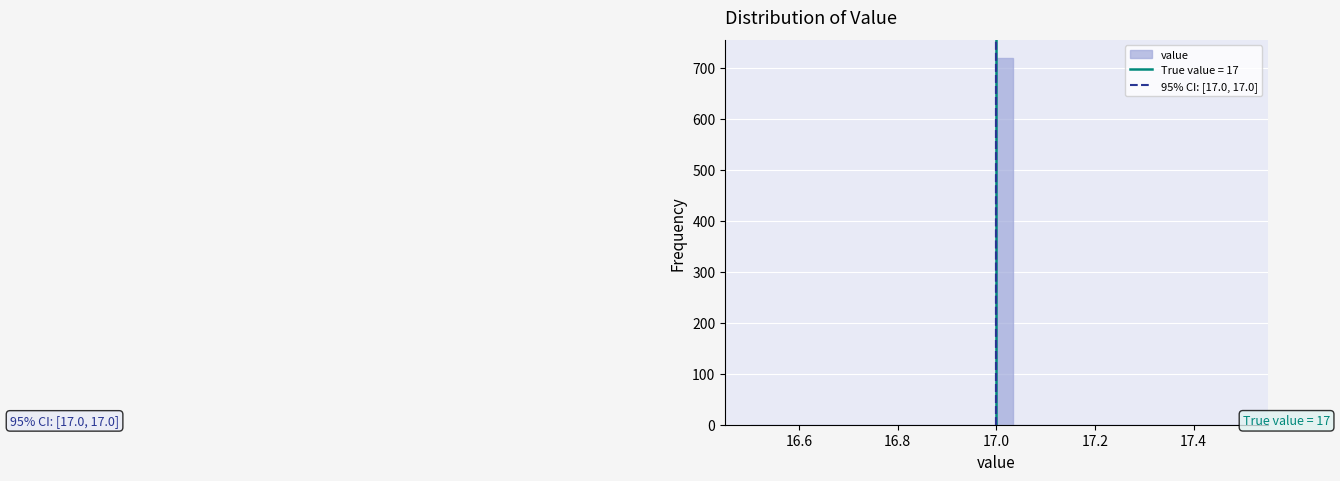

Read against the x-axis, roughly where is the centre of the tallest bar?

17.02